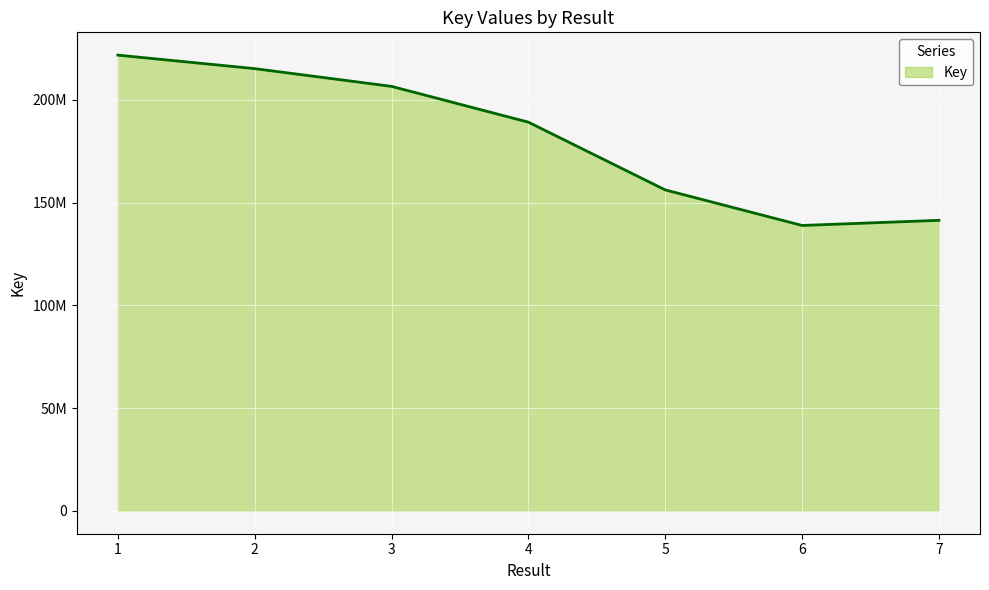

Is this an area chart (filled region under the line)?

Yes